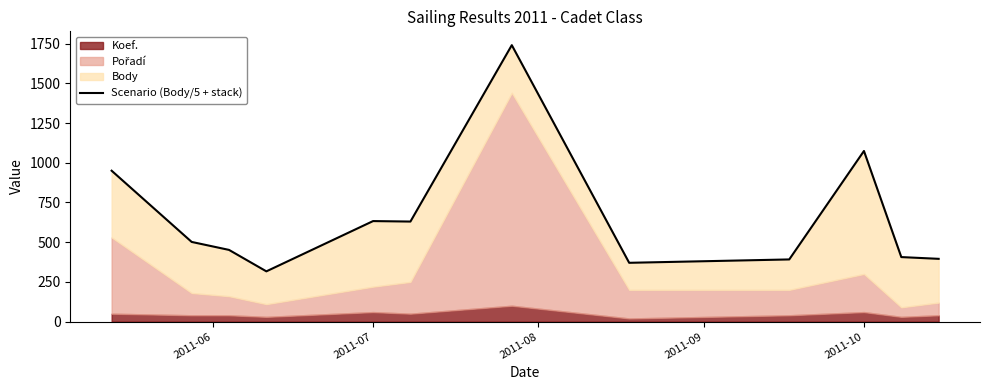

What is the average value?

654.9